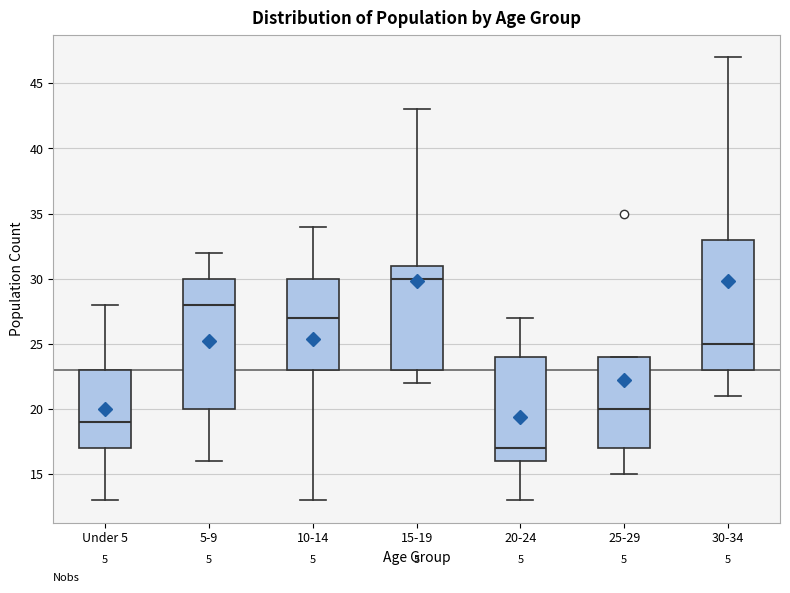

Reading left to right, read every box against the y-axis: the position of its median line, the range the box covers, and the ends of its whiskers. The values are not printed on the chart, so give them approximately, as read against the axis.

Under 5: median 19, box 17 to 23, whiskers 13 to 28
5-9: median 28, box 20 to 30, whiskers 16 to 32
10-14: median 27, box 23 to 30, whiskers 13 to 34
15-19: median 30, box 23 to 31, whiskers 22 to 43
20-24: median 17, box 16 to 24, whiskers 13 to 27
25-29: median 20, box 17 to 24, whiskers 15 to 24
30-34: median 25, box 23 to 33, whiskers 21 to 47